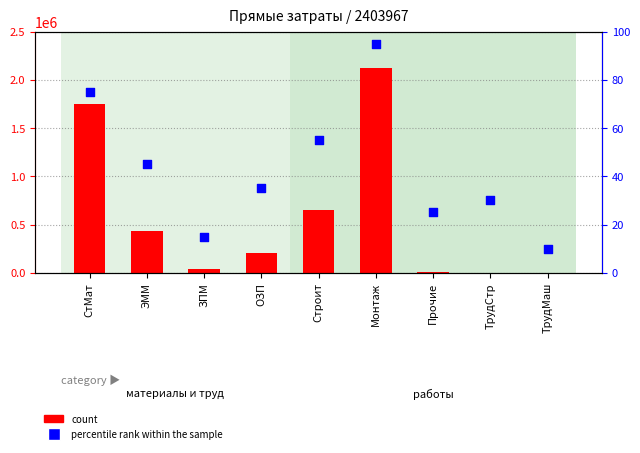

Which series contains the highest Y value?

count